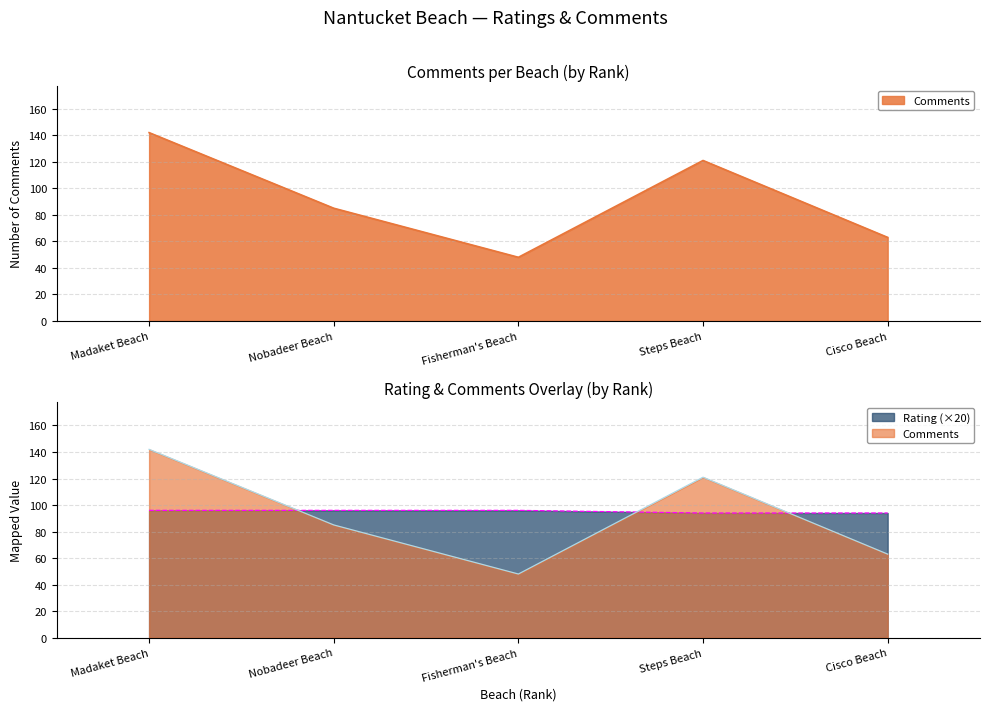

What is the difference between the Comments values at Fisherman's Beach and Madaket Beach?

94